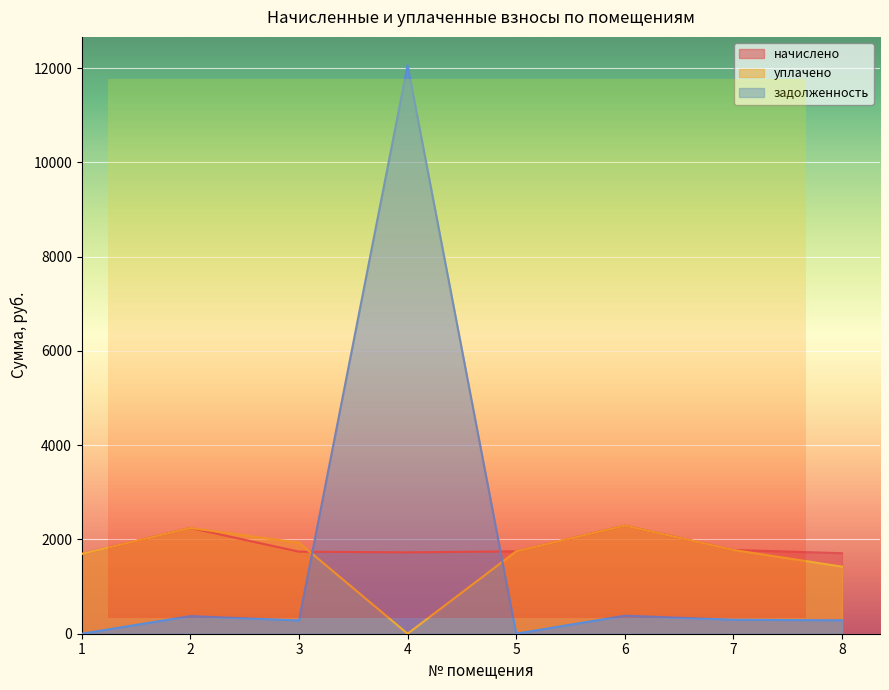

How many interior local peaks does the начислено series have?

2